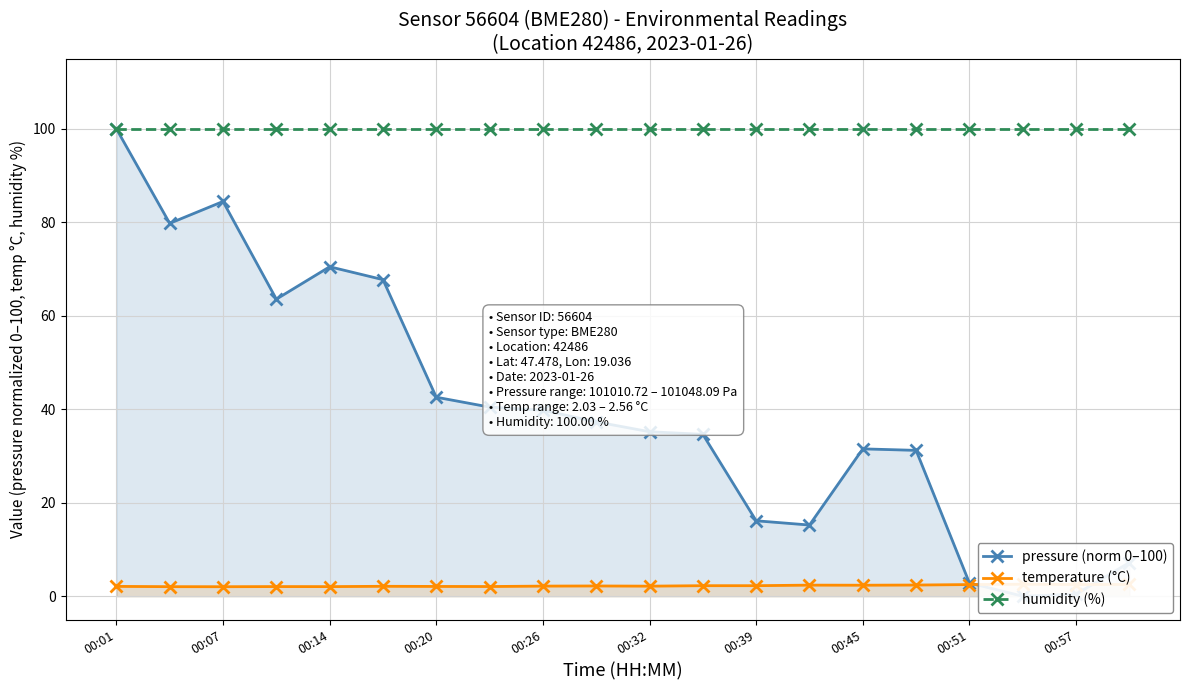

What is the greatest value displayed?

100.0